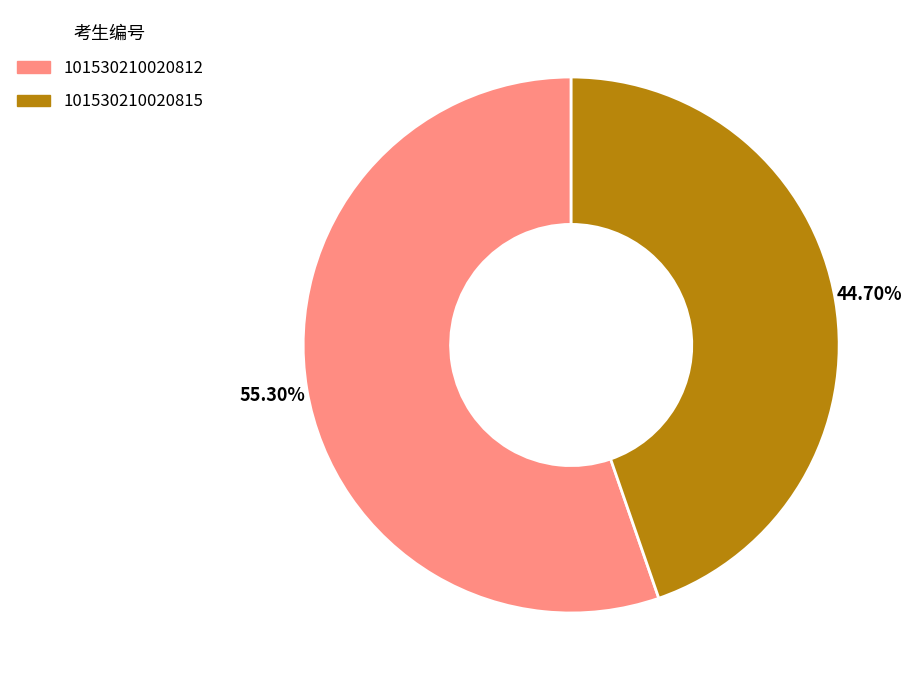

What portion of the pie excludes 101530210020815?

55.3%